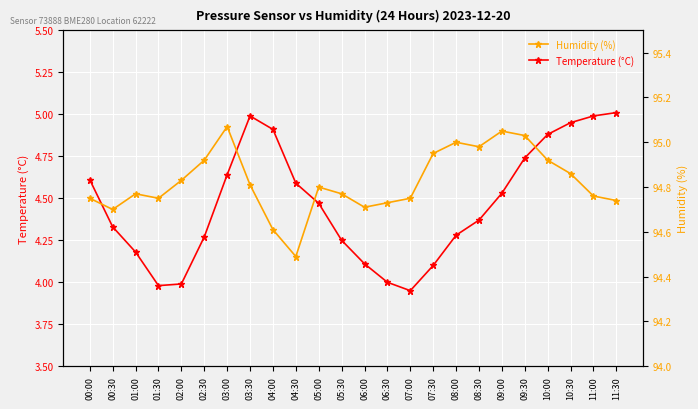

Reading right to left, list all the values displayed in this chart.

Temperature (°C): 11:30=5.0	11:00=5.0	10:30=5.0	10:00=4.9	09:30=4.7	09:00=4.5	08:30=4.4	08:00=4.3	07:30=4.1	07:00=4.0	06:30=4.0	06:00=4.1	05:30=4.2	05:00=4.5	04:30=4.6	04:00=4.9	03:30=5.0	03:00=4.6	02:30=4.3	02:00=4.0	01:30=4.0	01:00=4.2	00:30=4.3	00:00=4.6
Humidity (%): 11:30=94.7	11:00=94.8	10:30=94.9	10:00=94.9	09:30=95.0	09:00=95.0	08:30=95.0	08:00=95.0	07:30=95.0	07:00=94.8	06:30=94.7	06:00=94.7	05:30=94.8	05:00=94.8	04:30=94.5	04:00=94.6	03:30=94.8	03:00=95.1	02:30=94.9	02:00=94.8	01:30=94.8	01:00=94.8	00:30=94.7	00:00=94.8